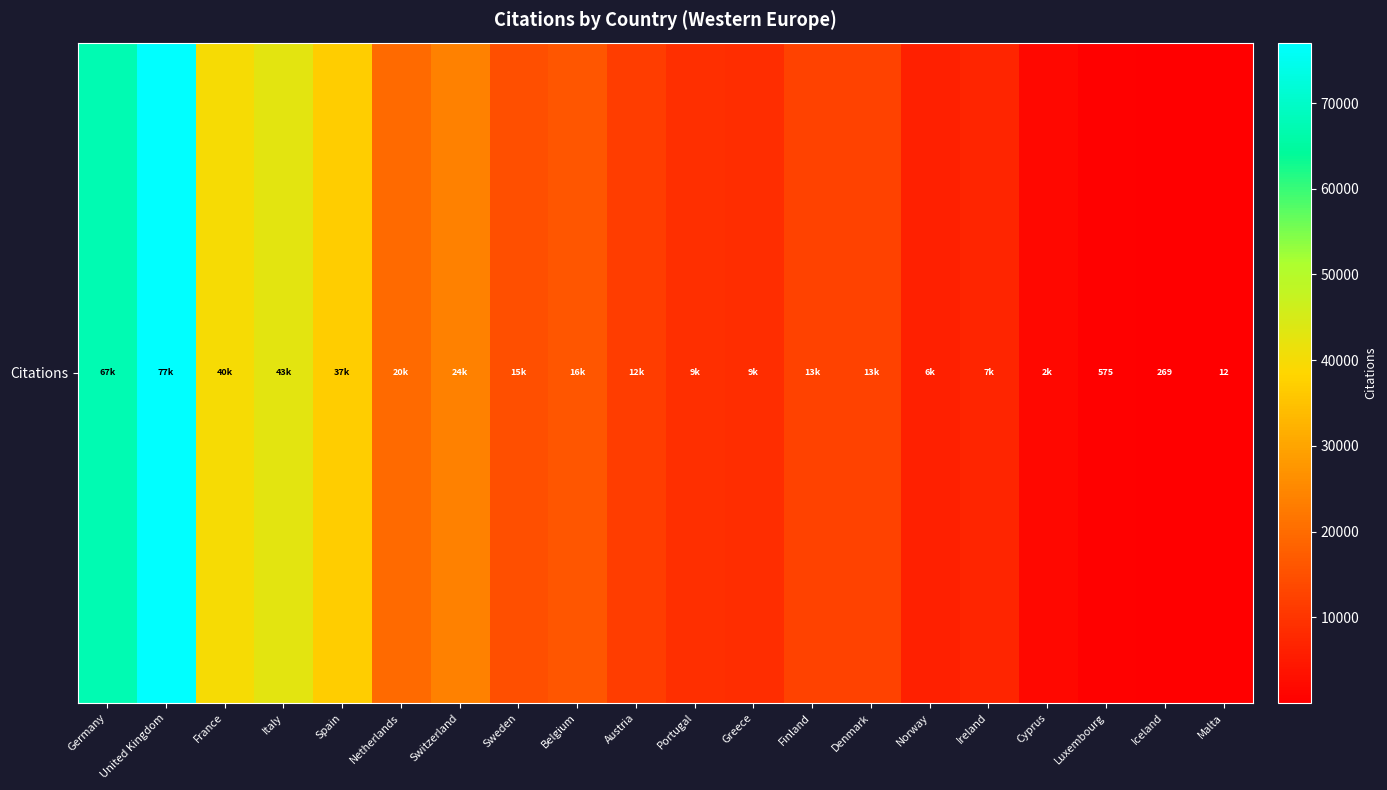

What is the minimum value shown in the chart?

12